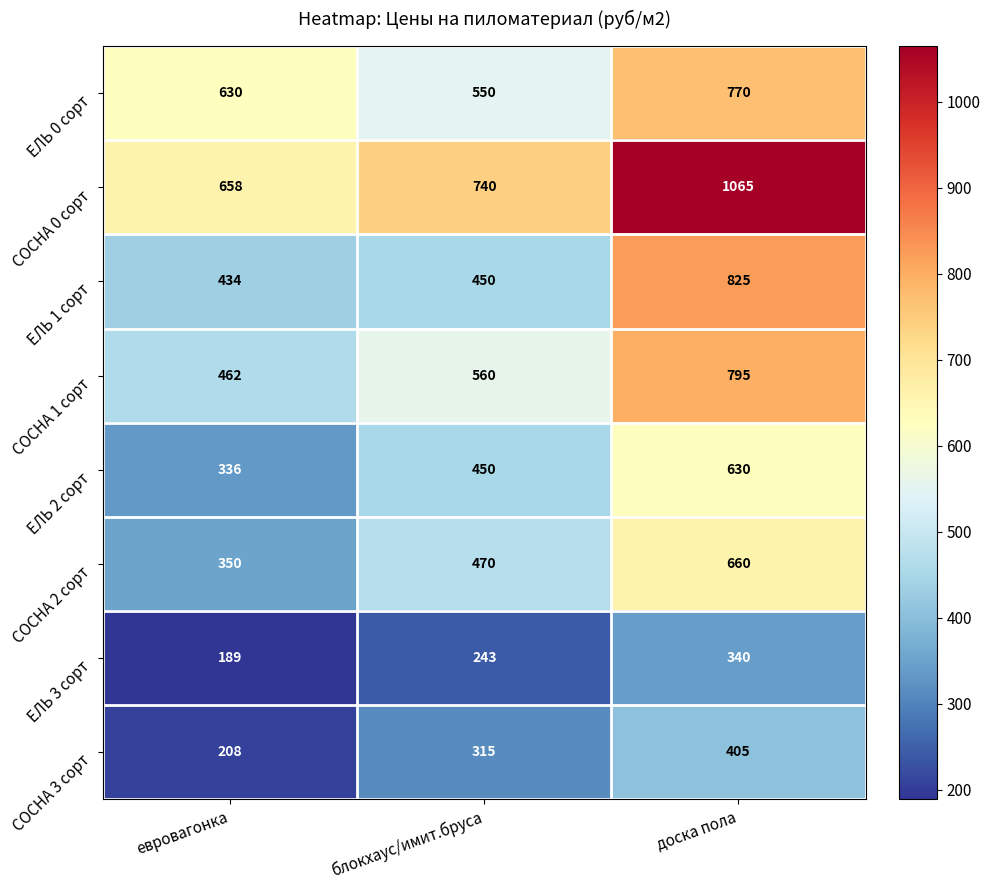

What is the total value across all series at доска пола?

5490